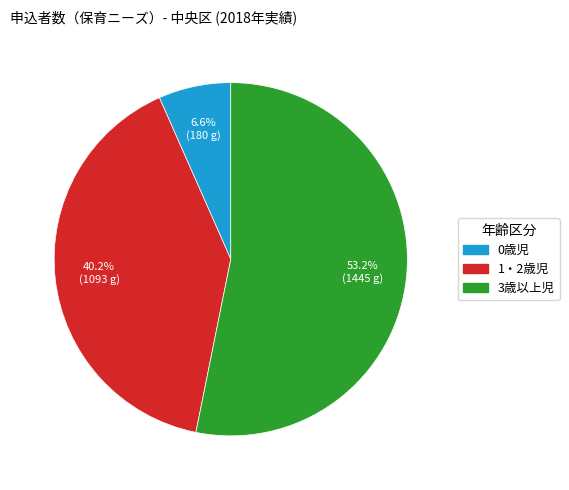

Which has a higher value, 0歳児 or 1・2歳児?

1・2歳児